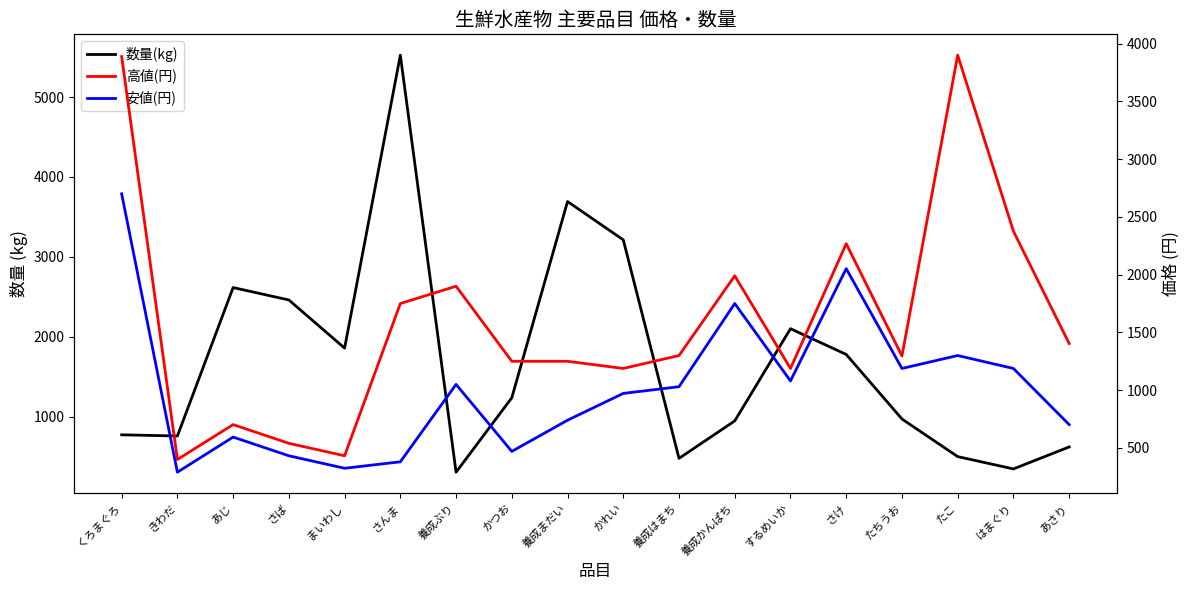

How many lines are shown in the chart?

3